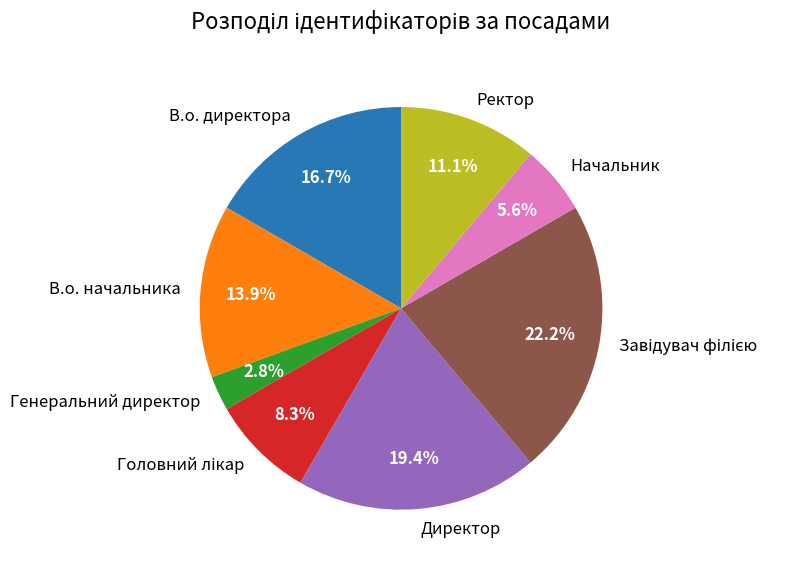

How many slices are in this pie chart?

8